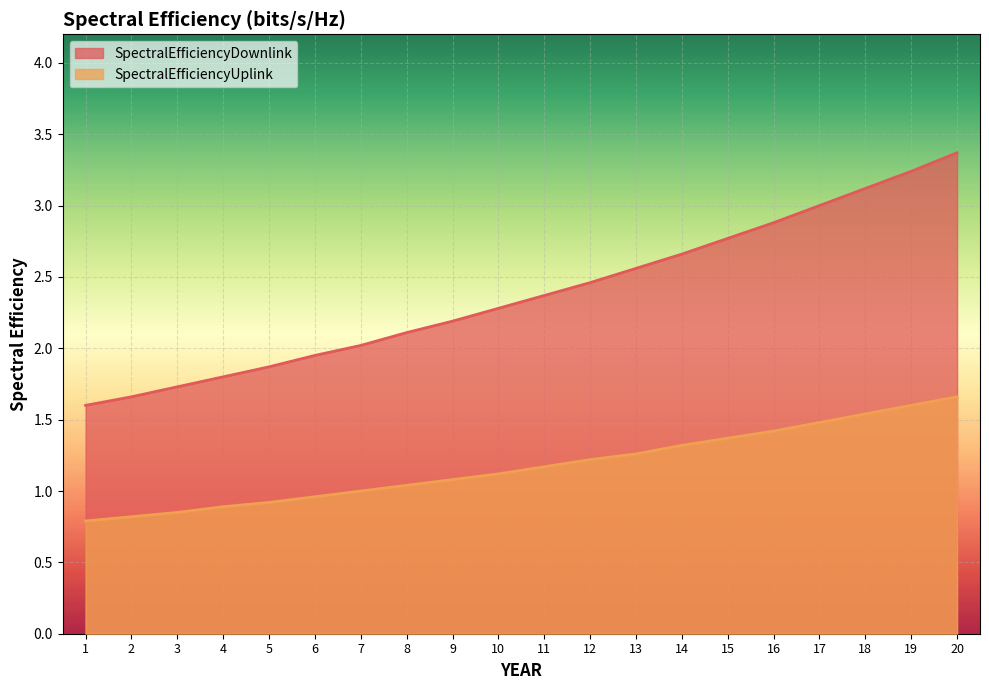

True or false: SpectralEfficiencyDownlink and SpectralEfficiencyUplink cross at least once.

False